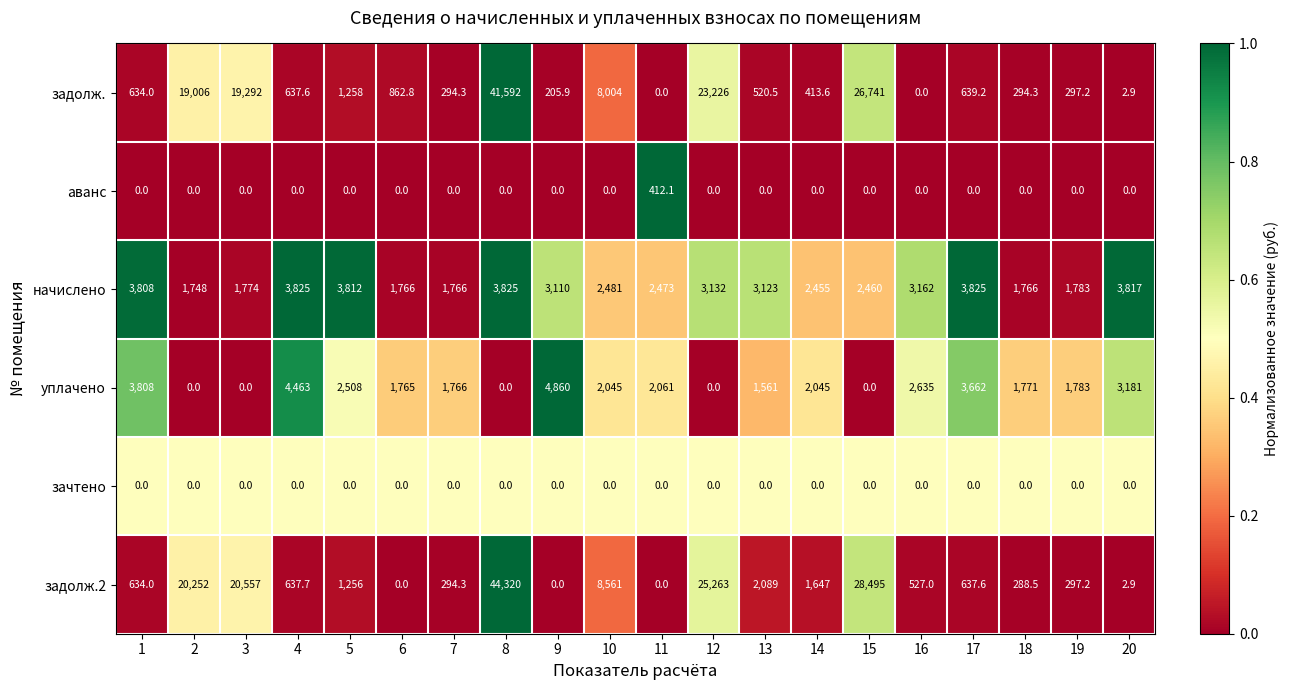

The value of задолж. at 1 is 1122.1. True or false?

False